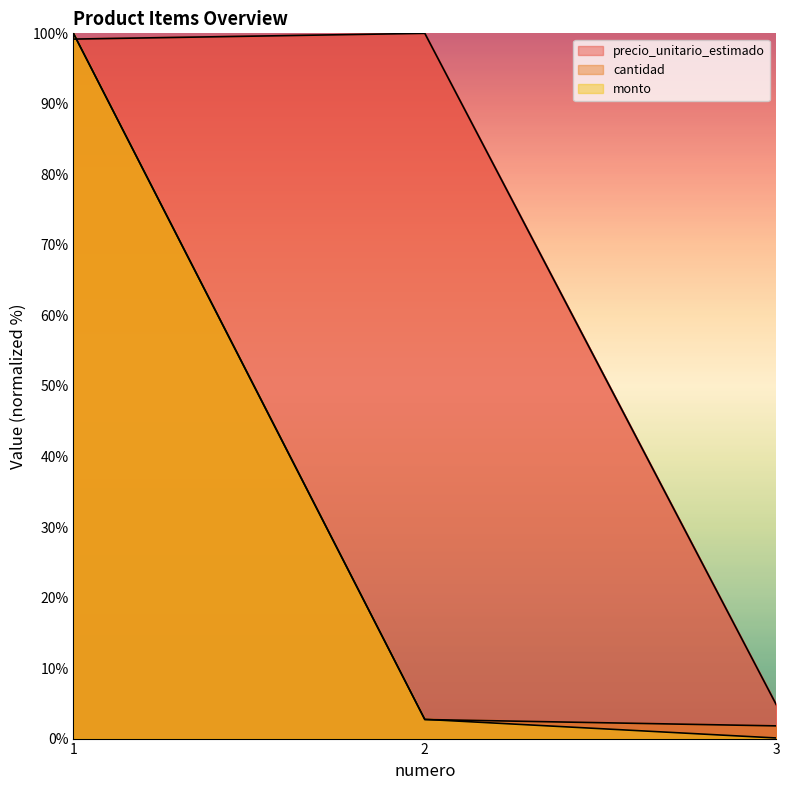

Reading left to right, transcribe all the data shown in this chart.

precio_unitario_estimado: 1=99.2	2=100.0	3=4.8
cantidad: 1=100.0	2=2.7	3=1.8
monto: 1=100.0	2=2.7	3=0.1